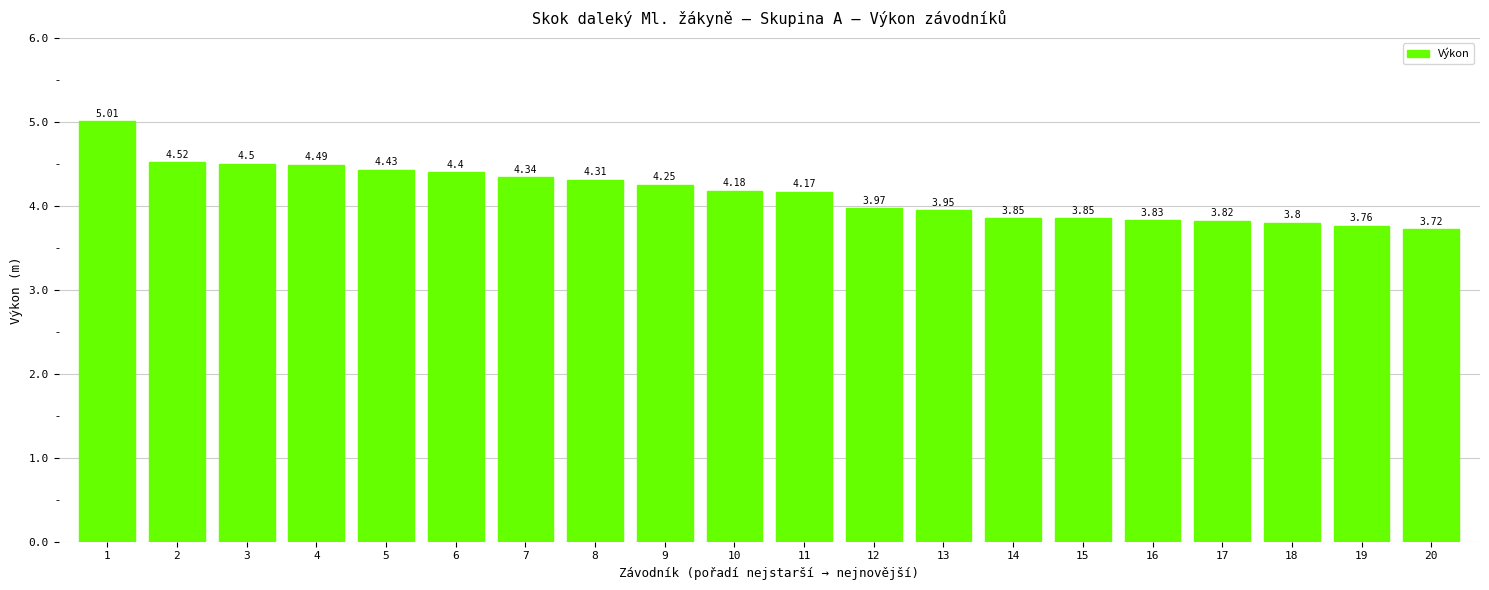

The value at 2 is 4.5. True or false?

True